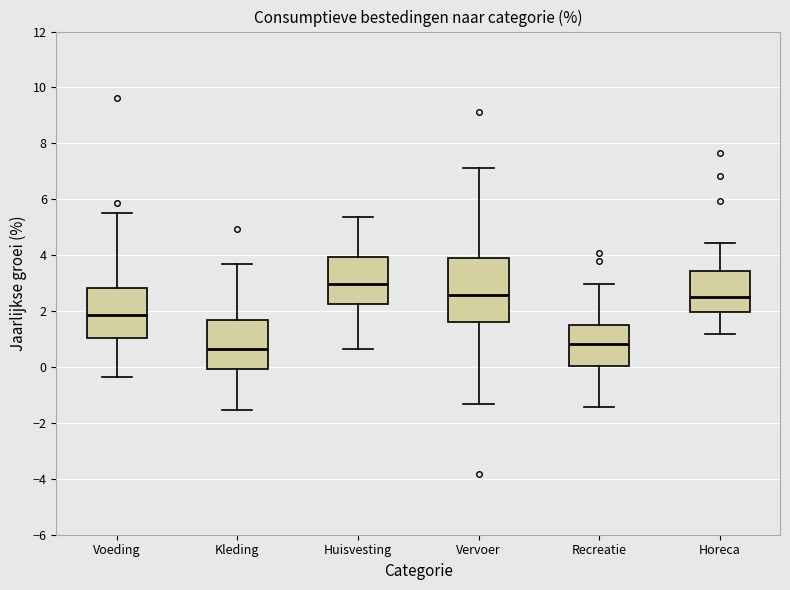

Reading left to right, read every box against the y-axis: the position of its median line, the range the box covers, and the ends of its whiskers. The values are not printed on the chart, so give them approximately, as read against the axis.

Voeding: median 1.8, box 1.0 to 2.8, whiskers -0.4 to 5.6
Kleding: median 0.6, box 0.0 to 1.6, whiskers -1.6 to 3.6
Huisvesting: median 3.0, box 2.2 to 4.0, whiskers 0.6 to 5.4
Vervoer: median 2.6, box 1.6 to 4.0, whiskers -1.4 to 7.2
Recreatie: median 0.8, box 0.0 to 1.6, whiskers -1.4 to 3.0
Horeca: median 2.6, box 2.0 to 3.4, whiskers 1.2 to 4.4